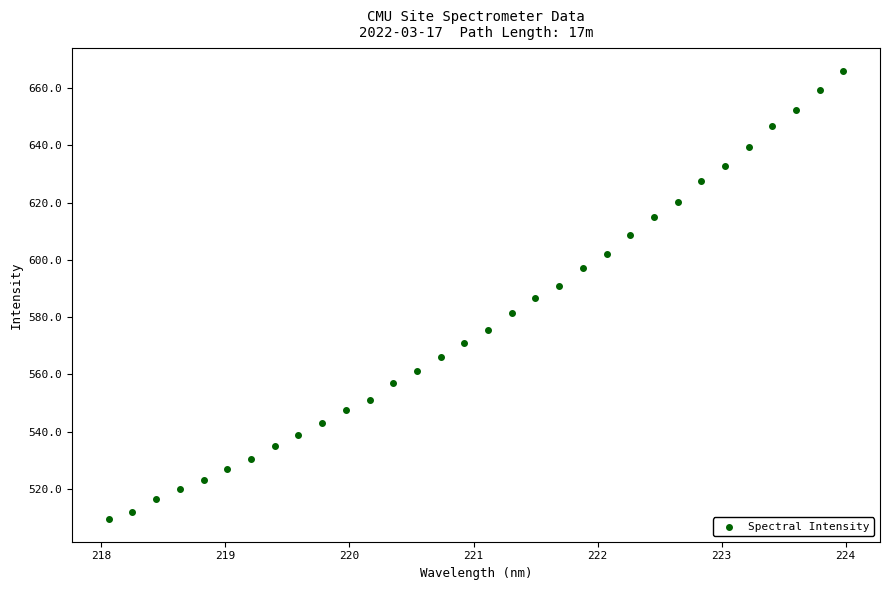

What is the range of Y values (max minus min)?

156.7